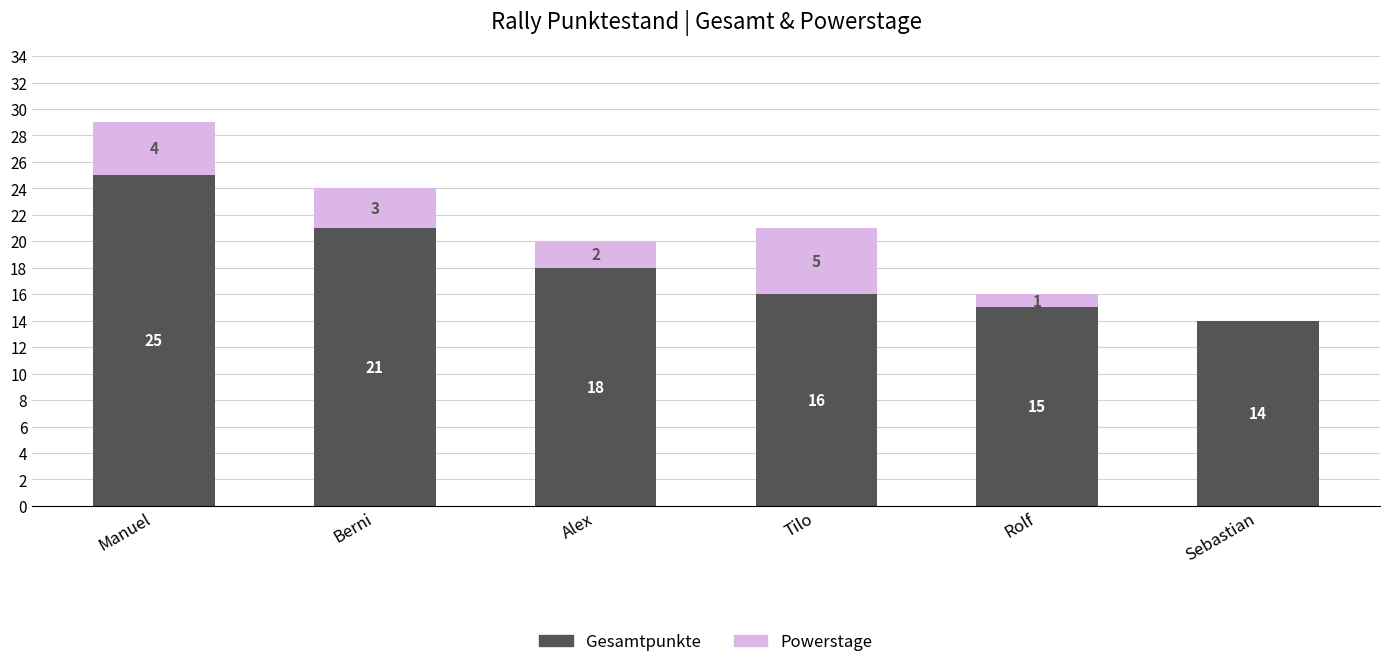

What is the highest value of the Gesamtpunkte series?

25